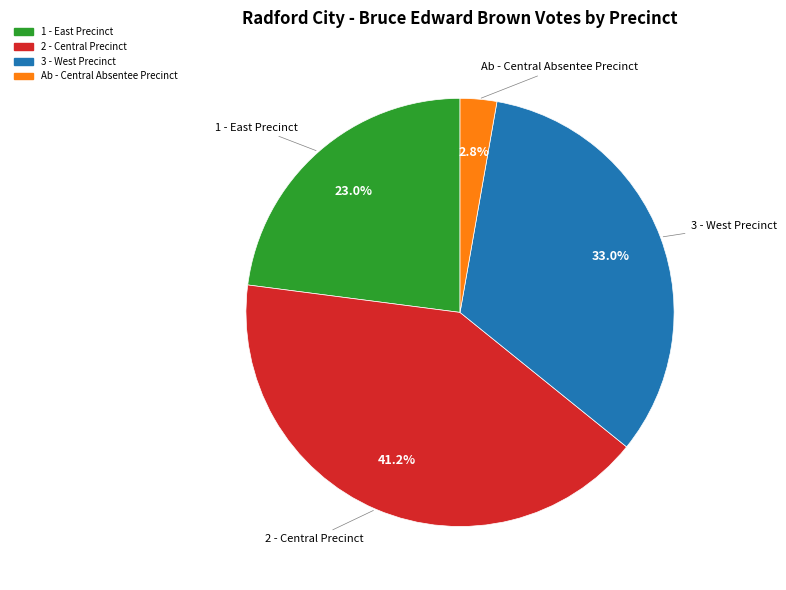

Is there a majority slice in this chart?

No